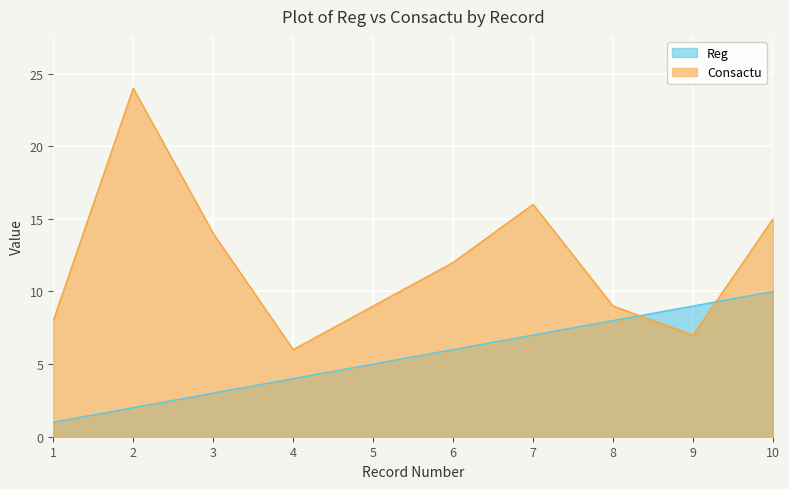

True or false: Consactu has a value of 16 at 7.

True